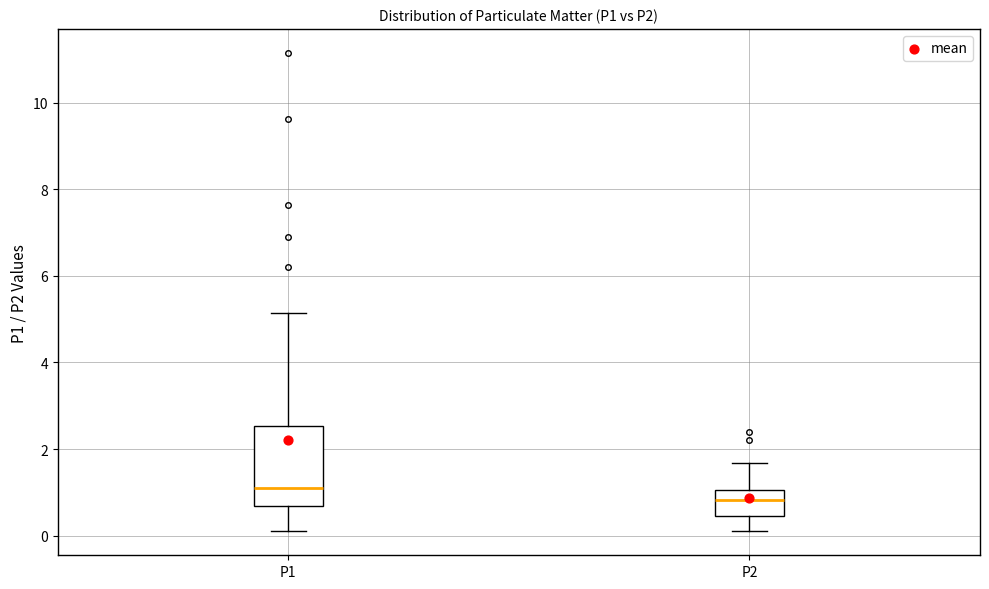

Which box is the tallest, from its lower edge to its upper edge?

P1